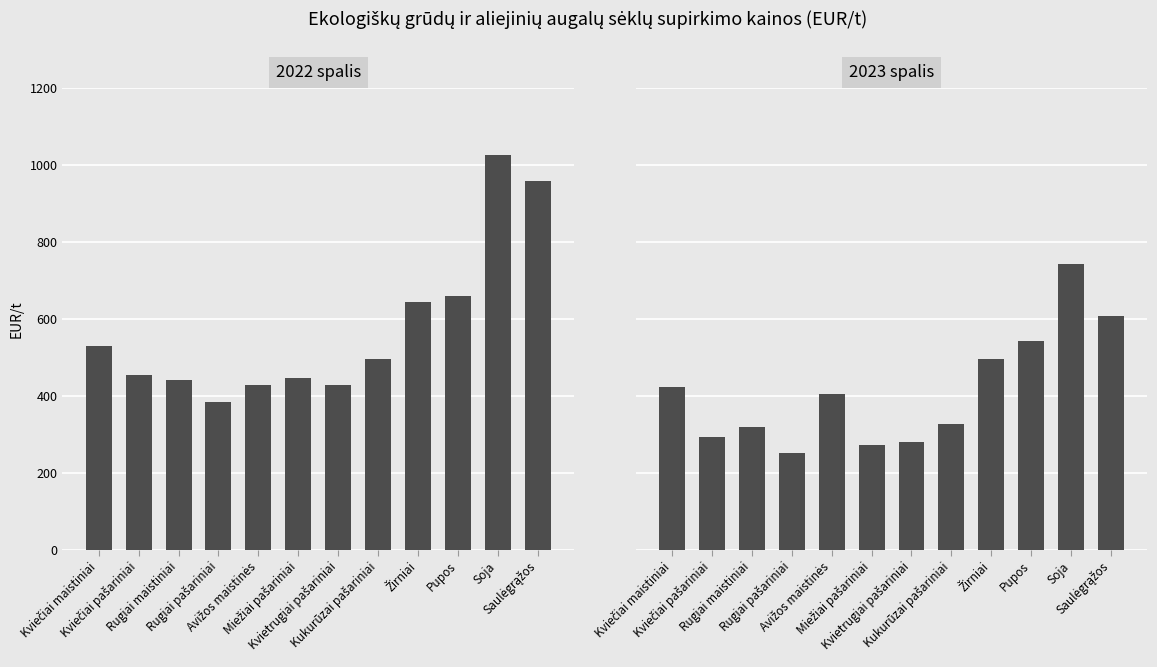

How many values in the 2023 spalis series are below 404?

6